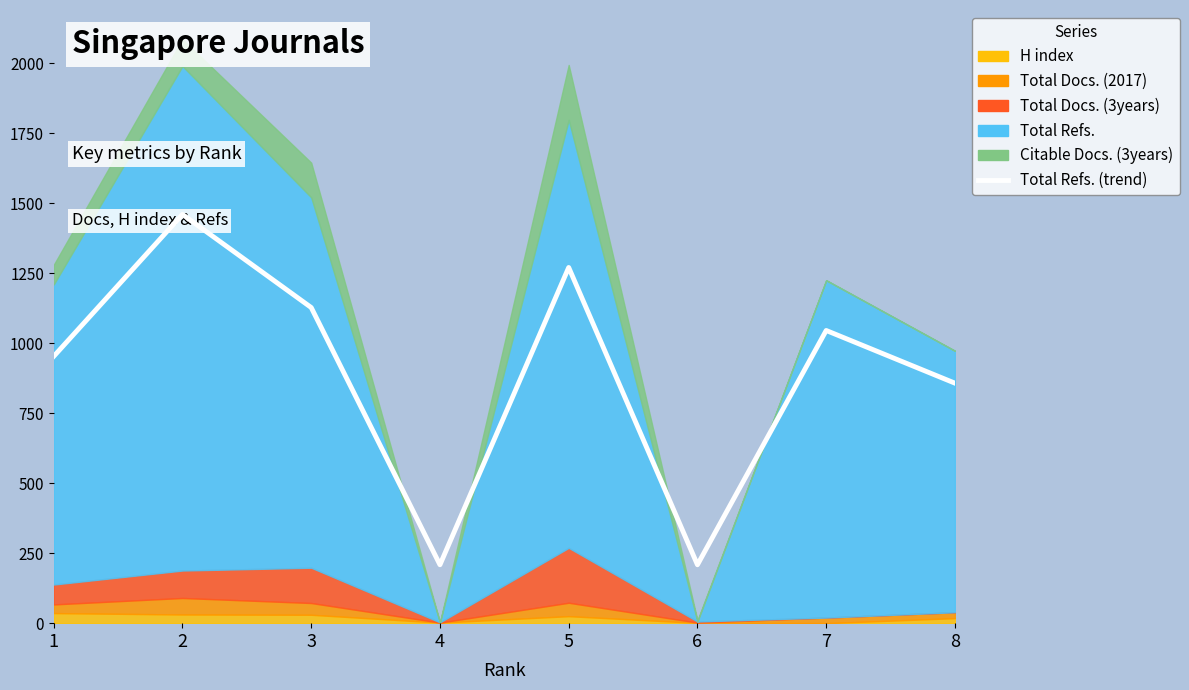

Reading left to right, transcribe all the data shown in this chart.

1=953.2	2=1460.2	3=1127.5	4=208.6	5=1270.6	6=208.6	7=1045.5	8=857.3